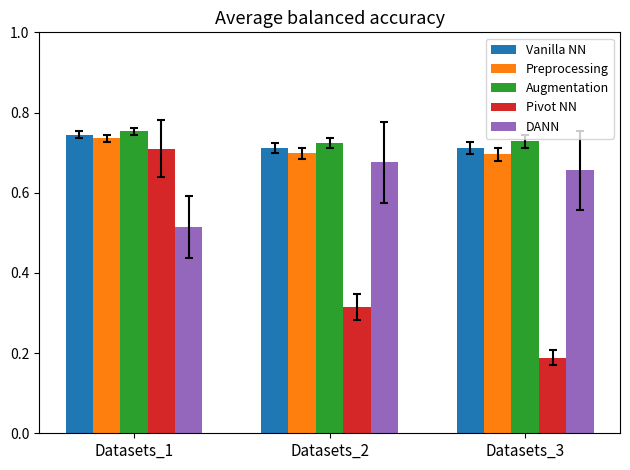

How many bars are there in total?

15